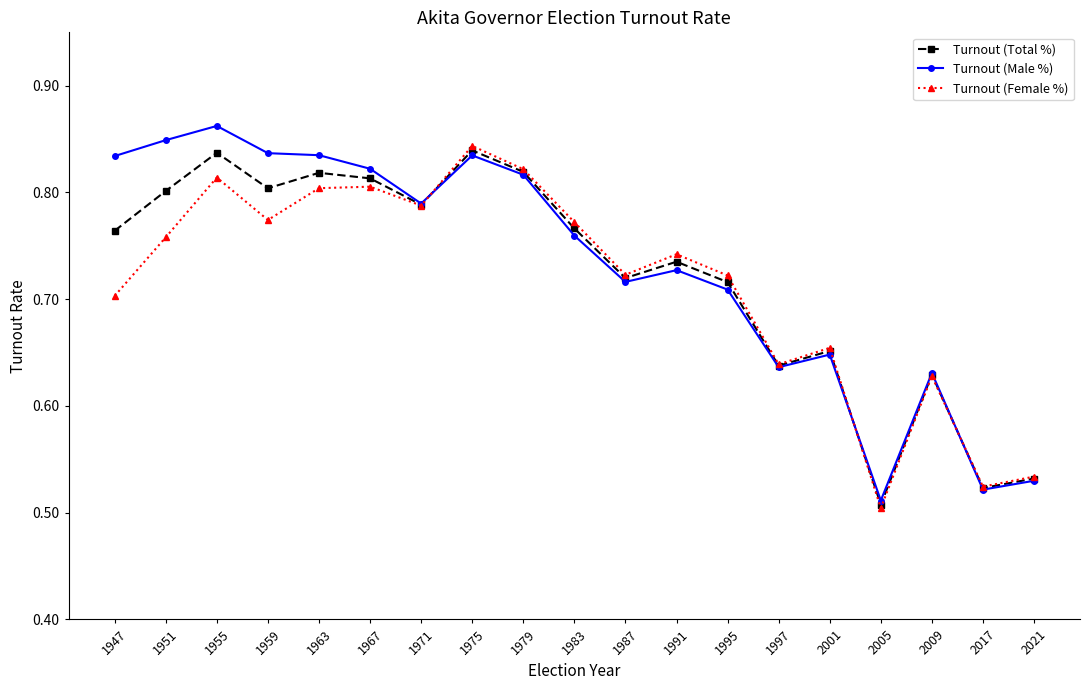

Between 1955 and 2001, which series saw the biggest shift?

Turnout (Male %)